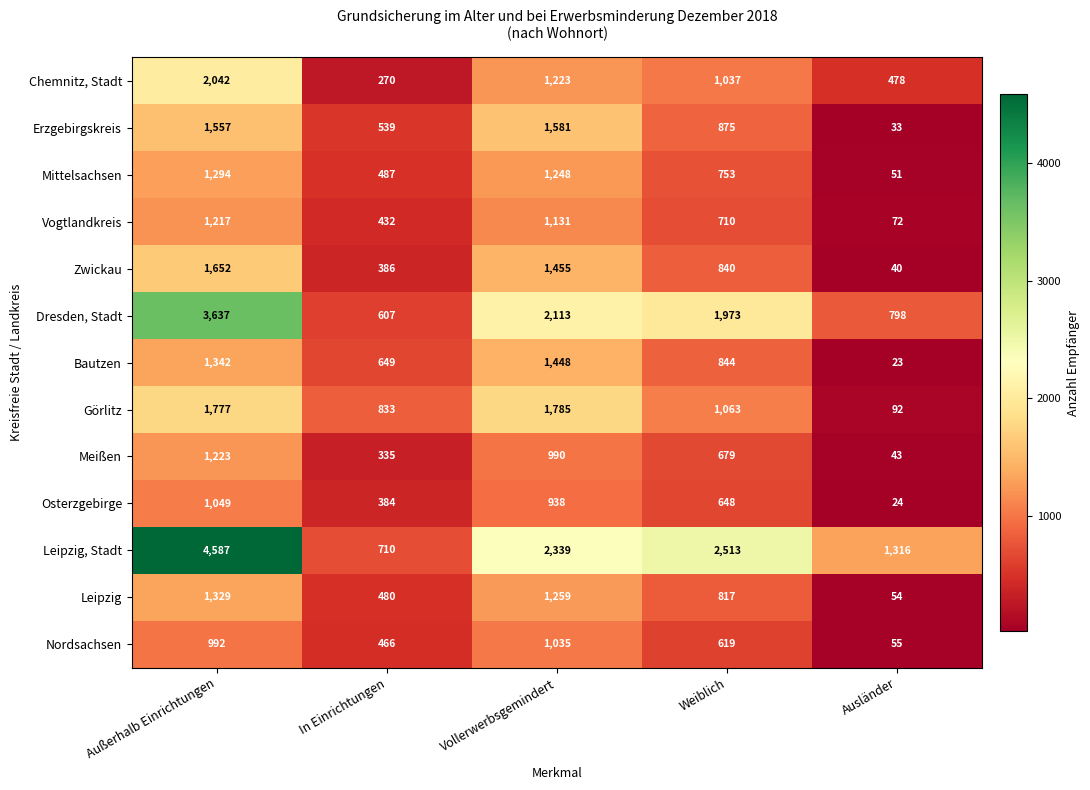

Which series has the largest total across all categories?

Leipzig, Stadt